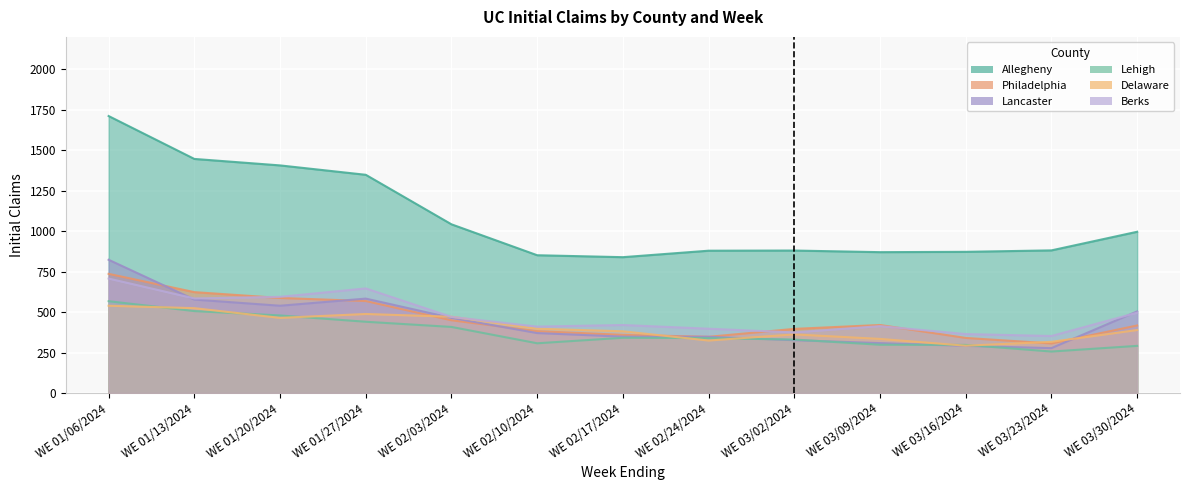

What is the difference between the Berks values at WE 03/30/2024 and WE 02/03/2024?

26